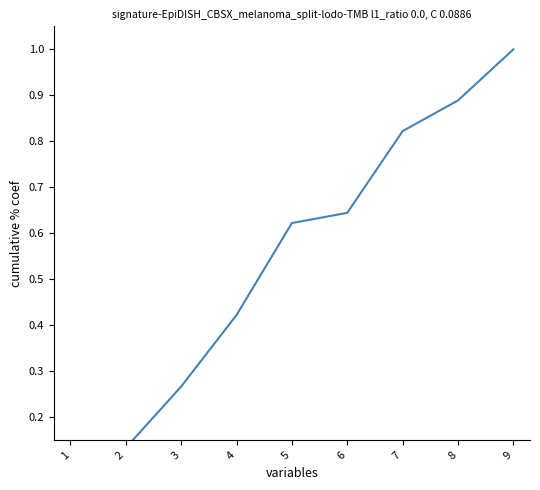

Count the number of data series in this chart.

1